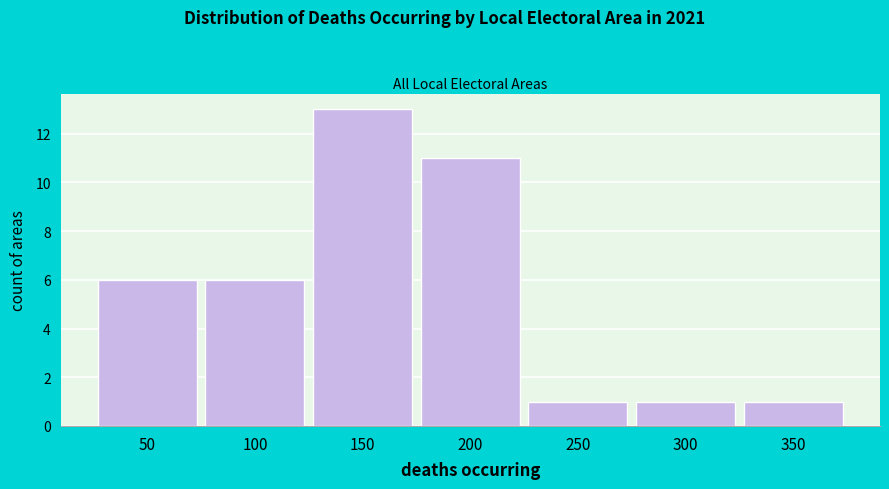

Reading left to right, extract all data points from this chart.

6	6	13	11	1	1	1